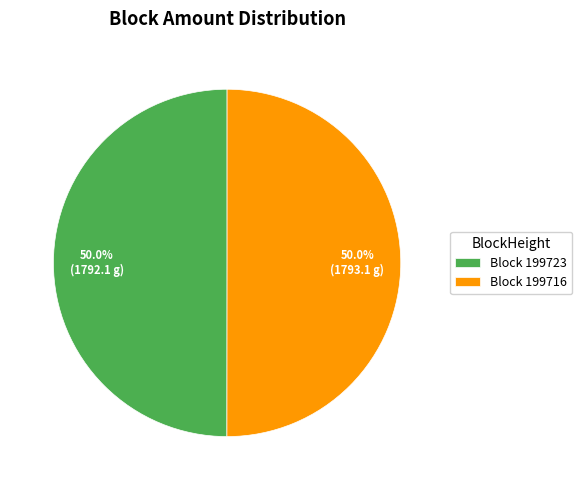

Combined, do Block 199716 and Block 199723 account for over 50%?

Yes